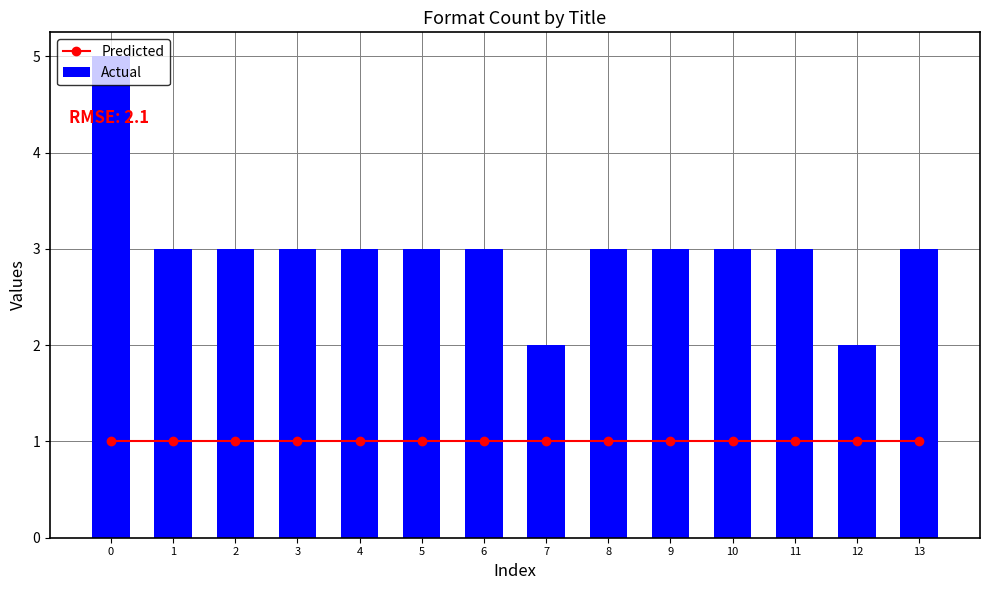

What value does the Actual series have at 13?

3